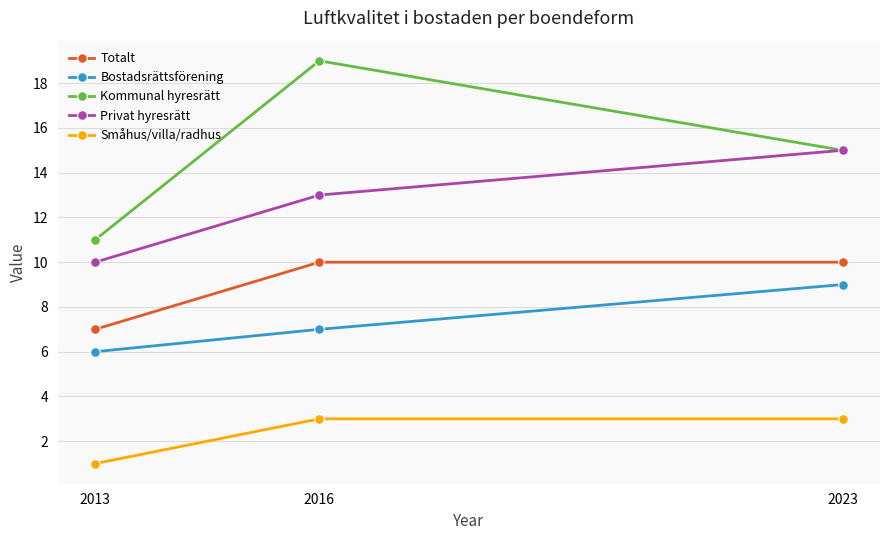

Is the value of Privat hyresrätt at 2023 greater than the value of Kommunal hyresrätt at 2016?

No